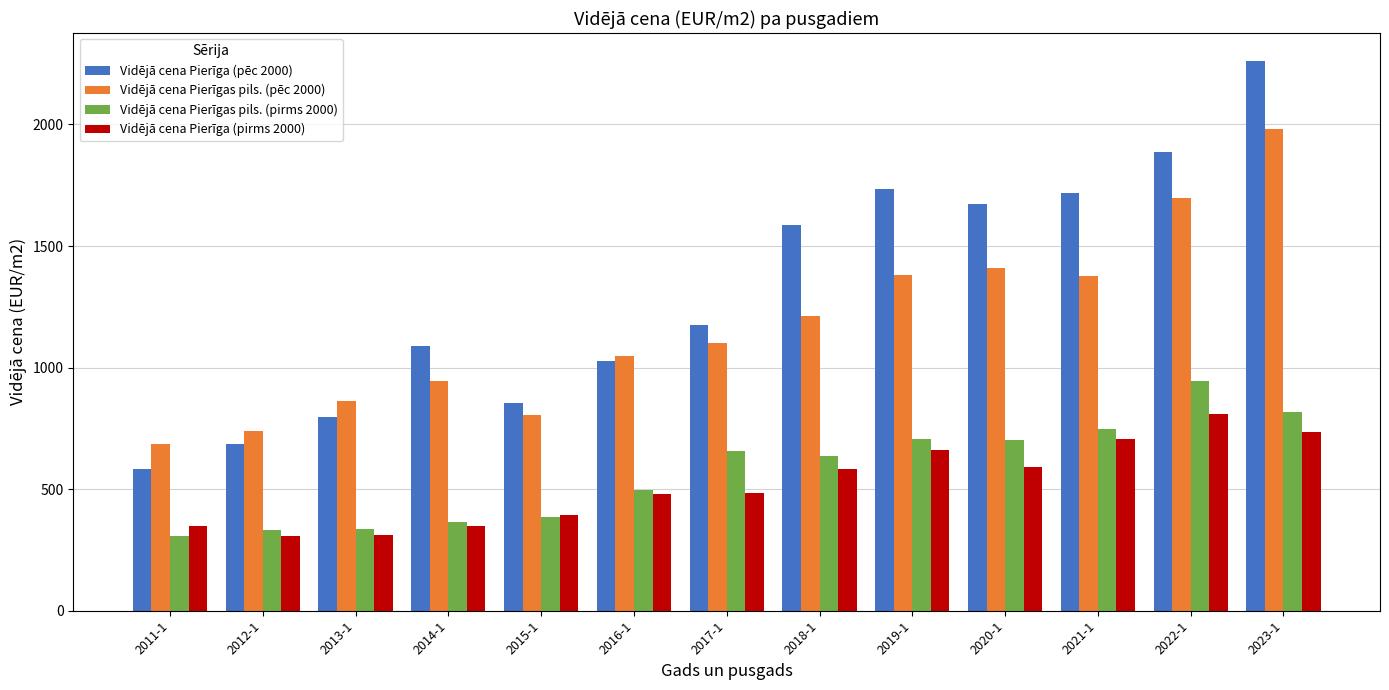

Which series changed the most between 2017-1 and 2023-1?

Vidējā cena Pierīga (pēc 2000)